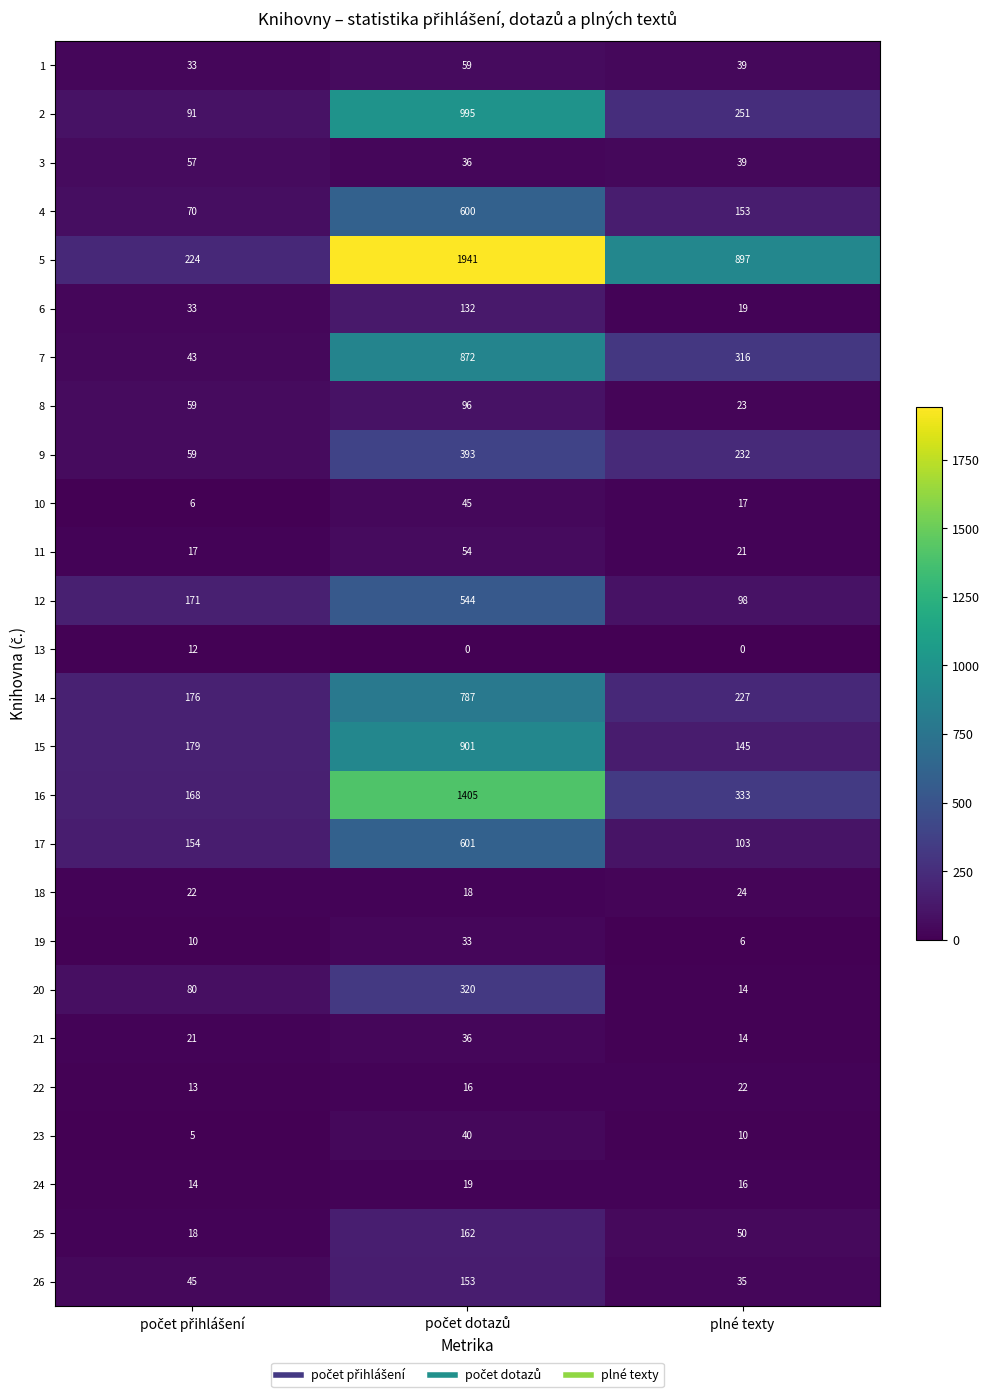

What is the spread (max minus min) of values at plné texty?

897